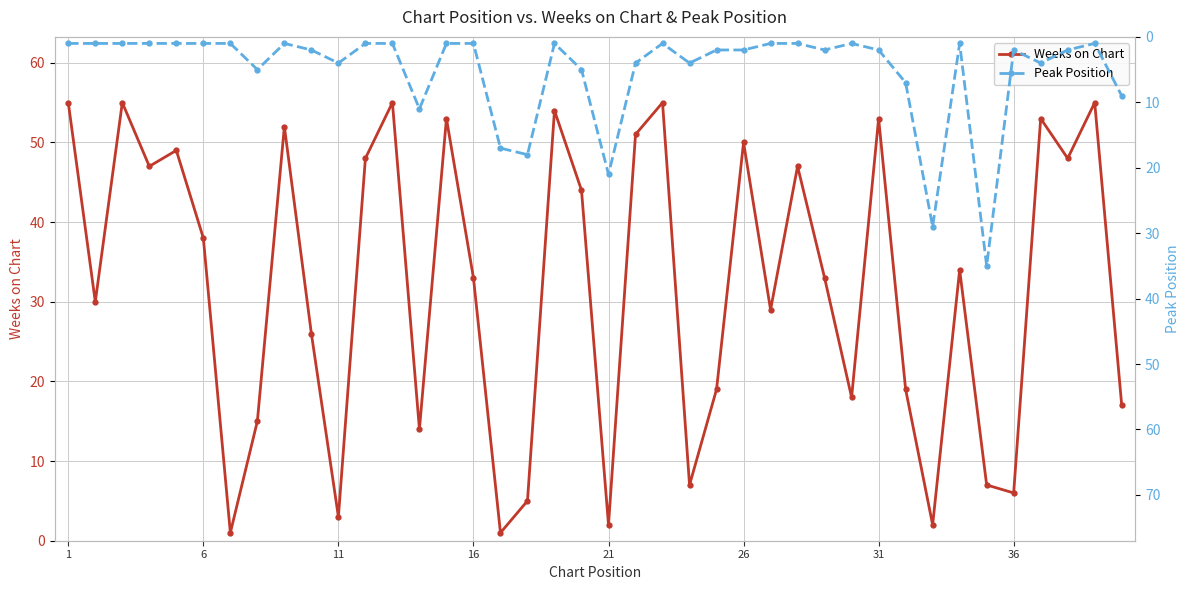

How many lines are shown in the chart?

2